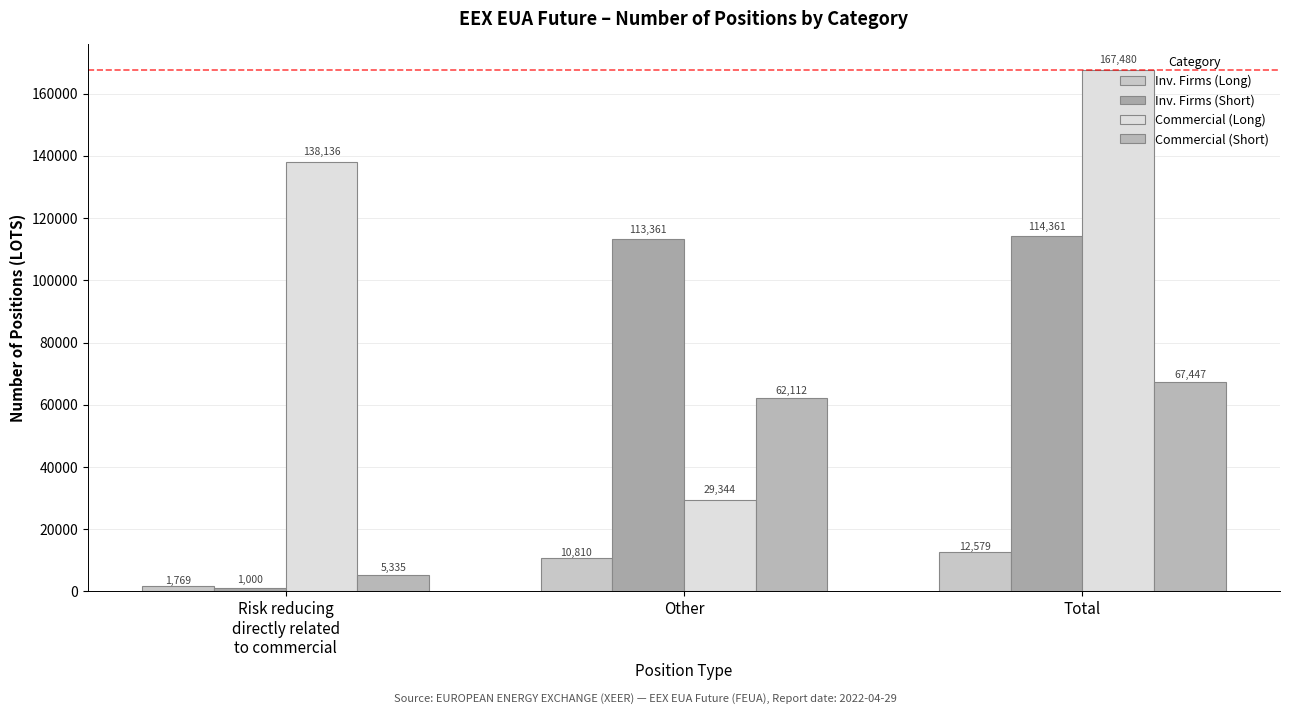

Where is Inv. Firms (Short) nearest to the value 57680?

Other